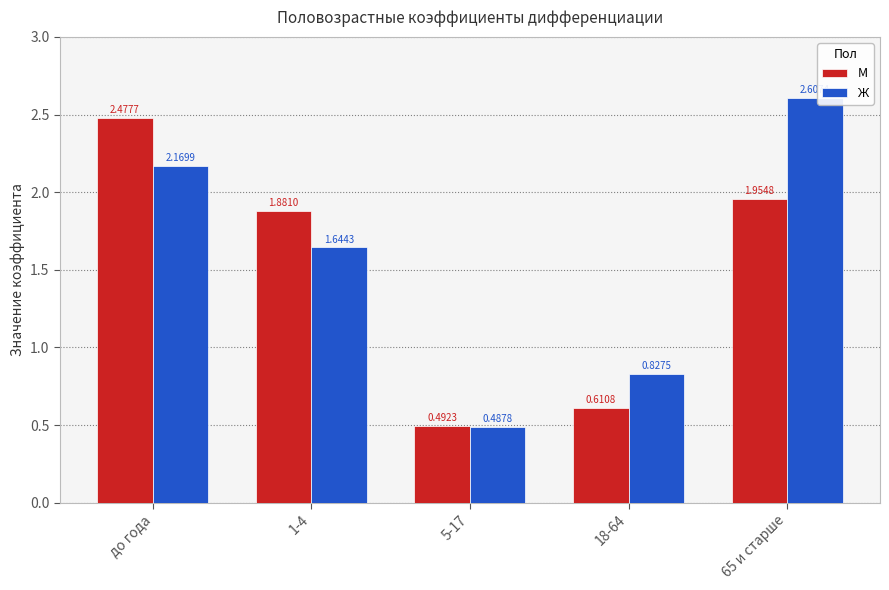

List the series in order of their overall mean, lowest first.

М, Ж